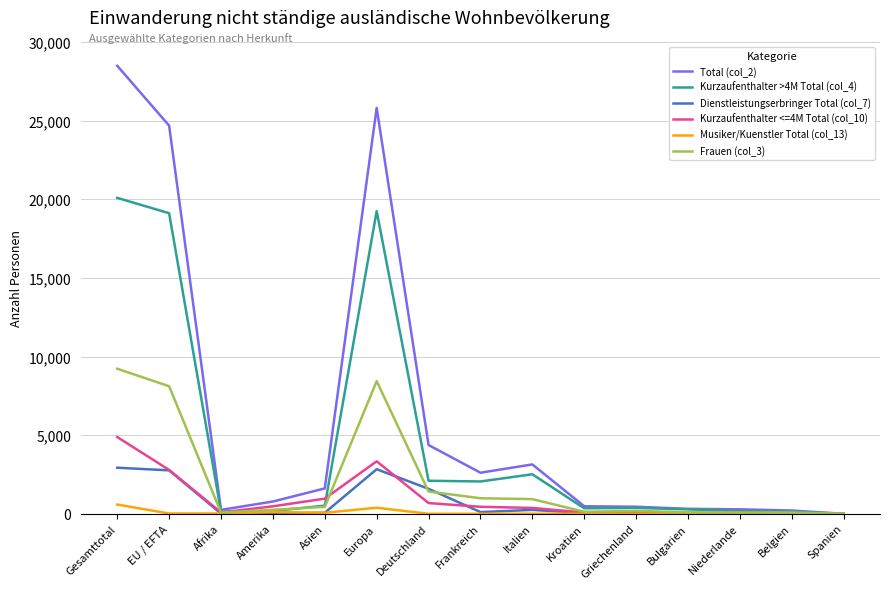

Is it true that Kurzaufenthalter <=4M Total (col_10) equals 1128 at Gesamttotal?

False